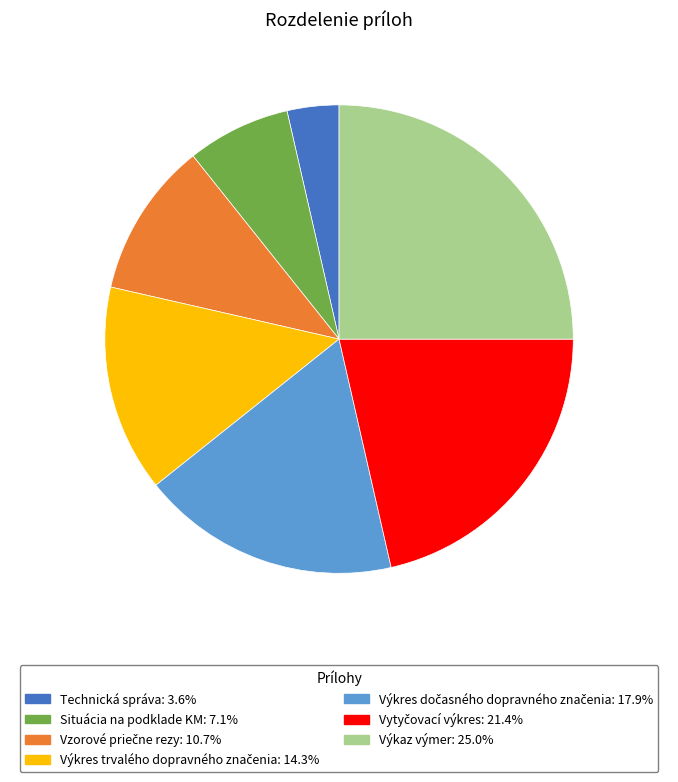

Does any single category account for the majority?

No